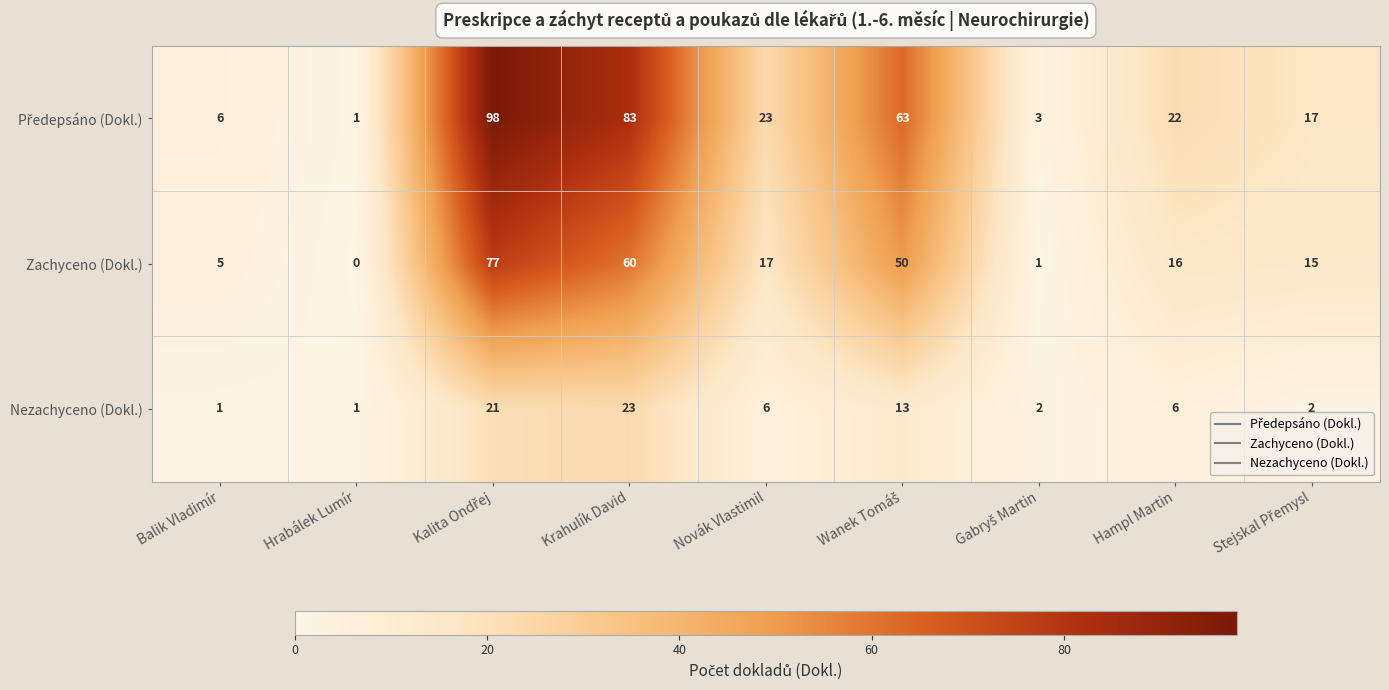

What is the sum of all Zachyceno (Dokl.) values?

241